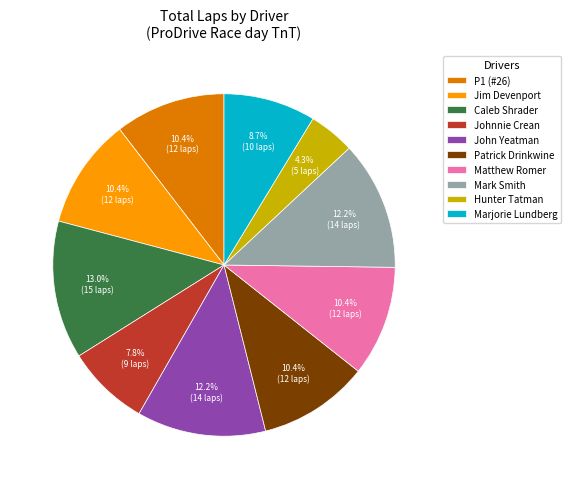

Which slice is the largest?

Caleb Shrader